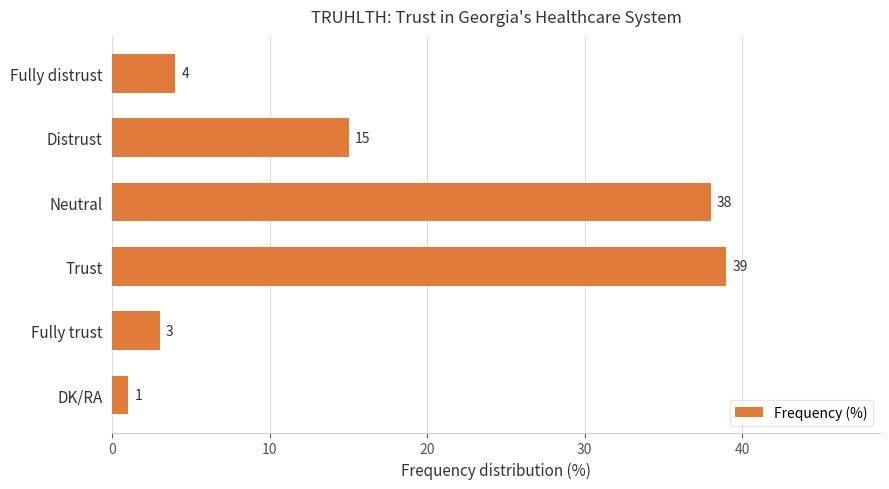

True or false: the data shows 1 at Fully distrust.

False